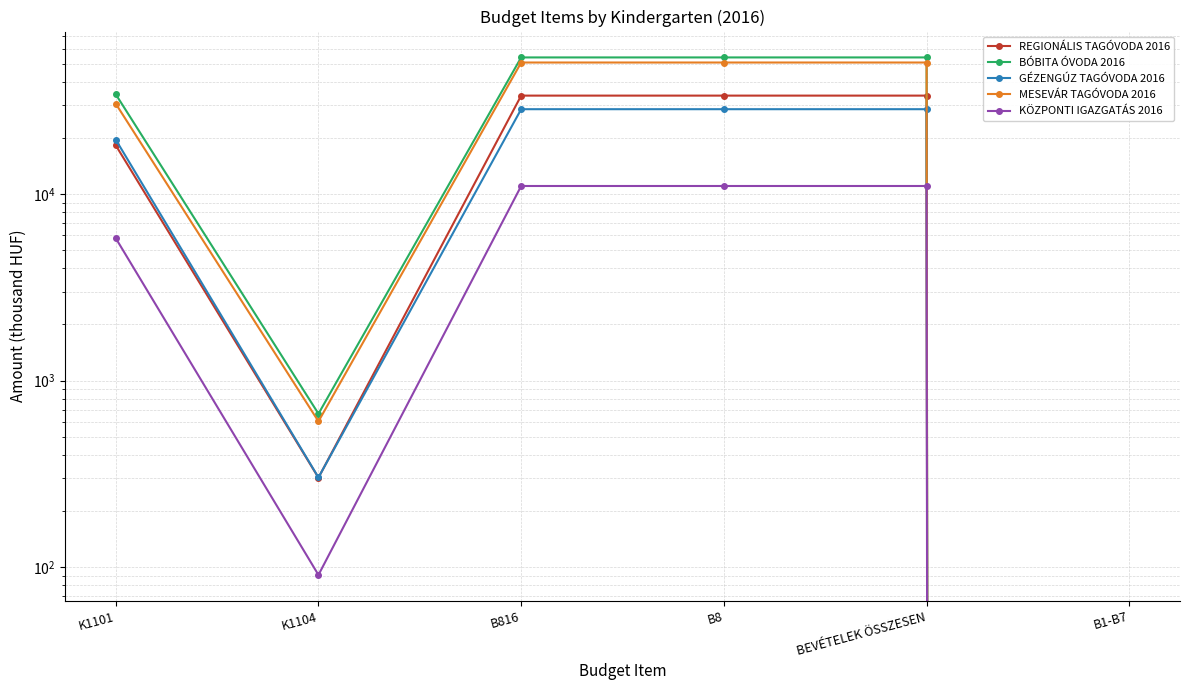

Which has a higher value, B8 or B816?

B8